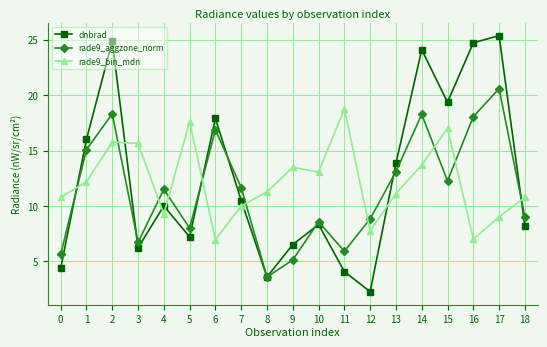

What is the maximum value for rade9_bin_mdn?

18.8